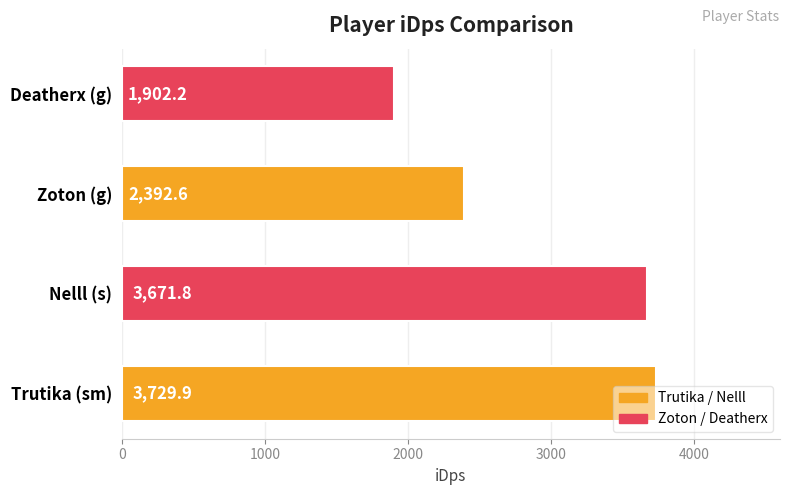

Which has a higher value, Deatherx (g) or Nelll (s)?

Nelll (s)